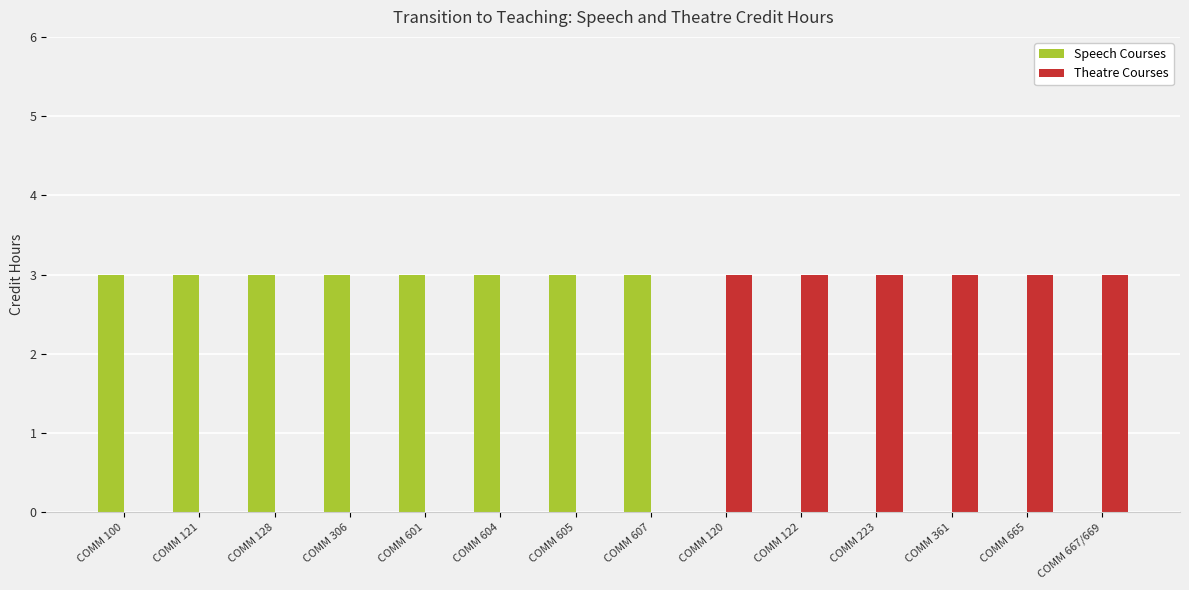

True or false: Speech Courses has a value of 0 at COMM 122.

True